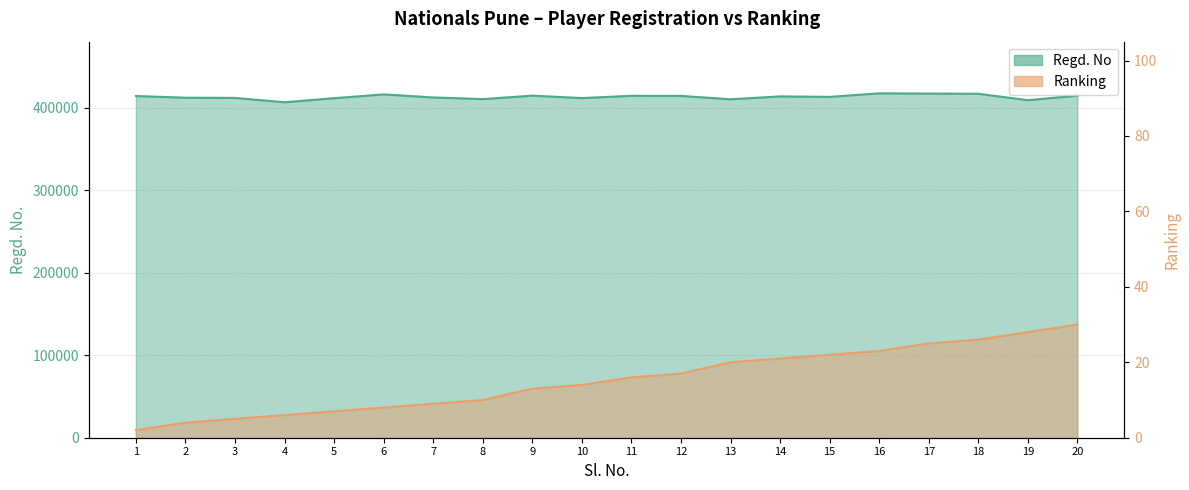

At which category is the sum across all series the highest?

16